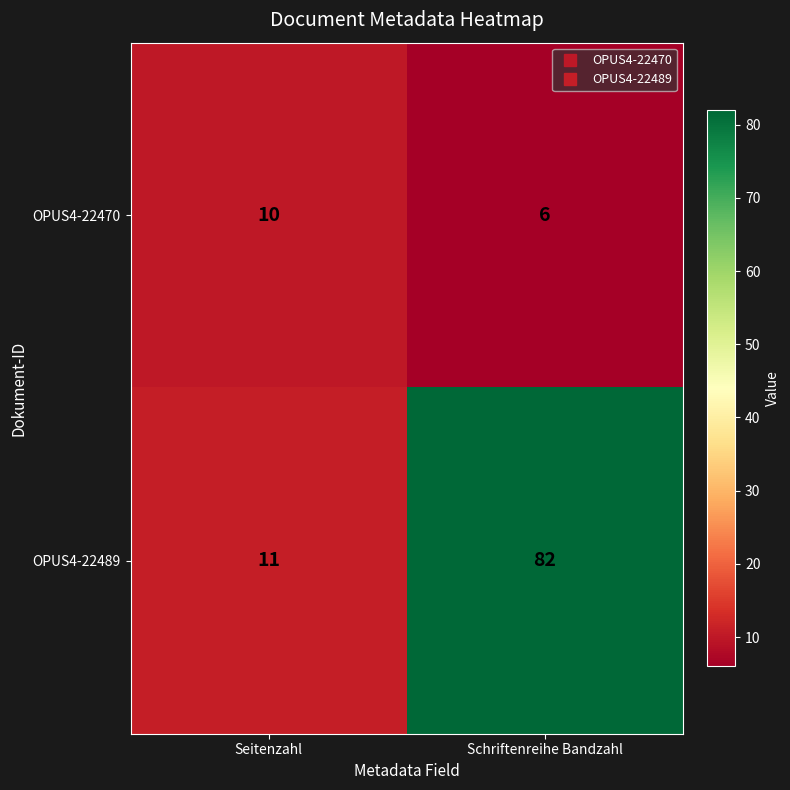

Which series has the widest spread of values?

OPUS4-22489